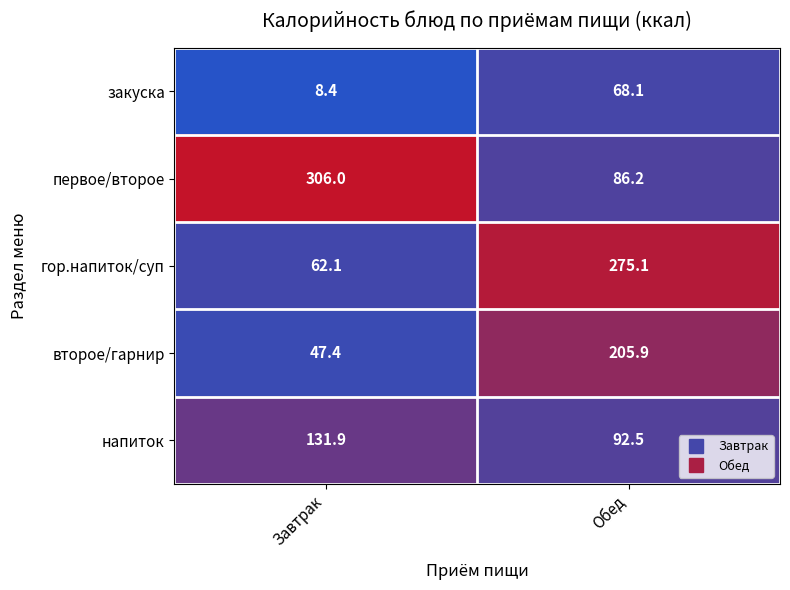

Which series has the largest total across all categories?

первое/второе